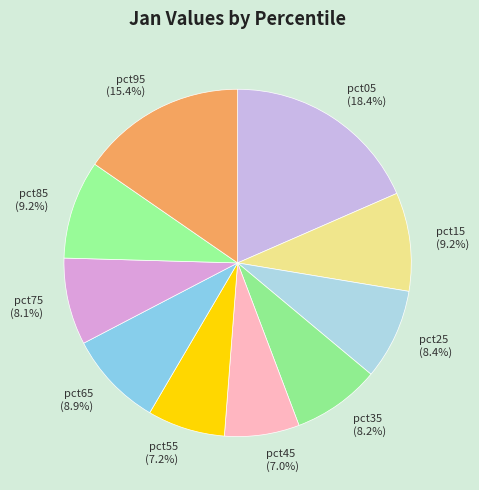

Does pct75 (8.1%) account for over 50% of the chart?

No